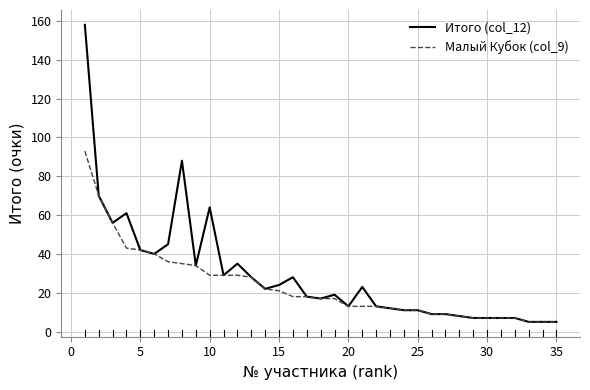

Is this an area chart (filled region under the line)?

No